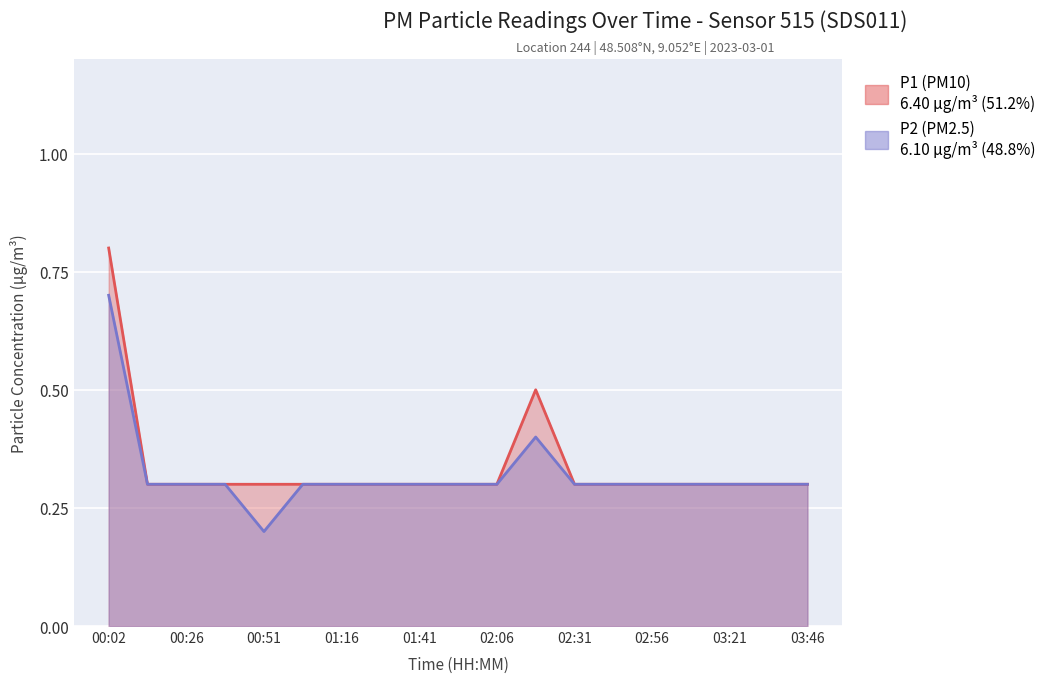

True or false: P1 (PM10) and P2 (PM2.5) cross at least once.

False